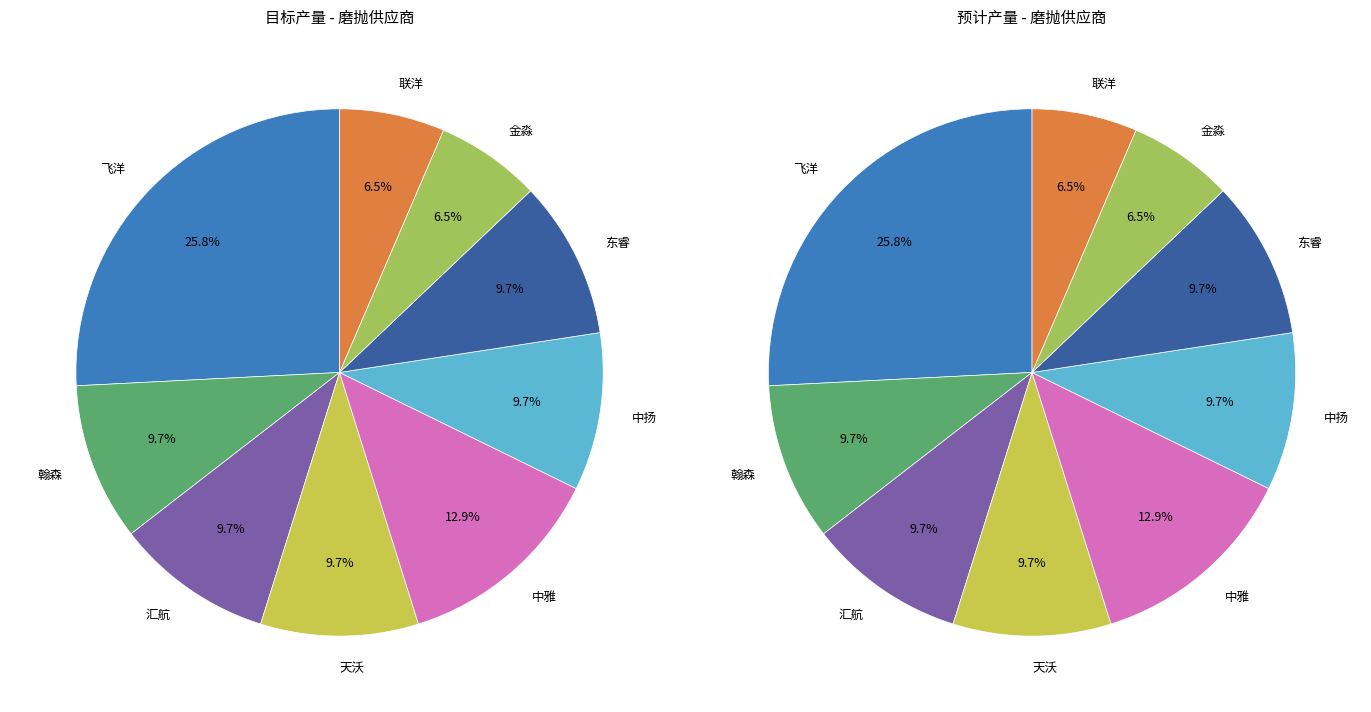

To the nearest percent, what is the average slice percentage?

11%